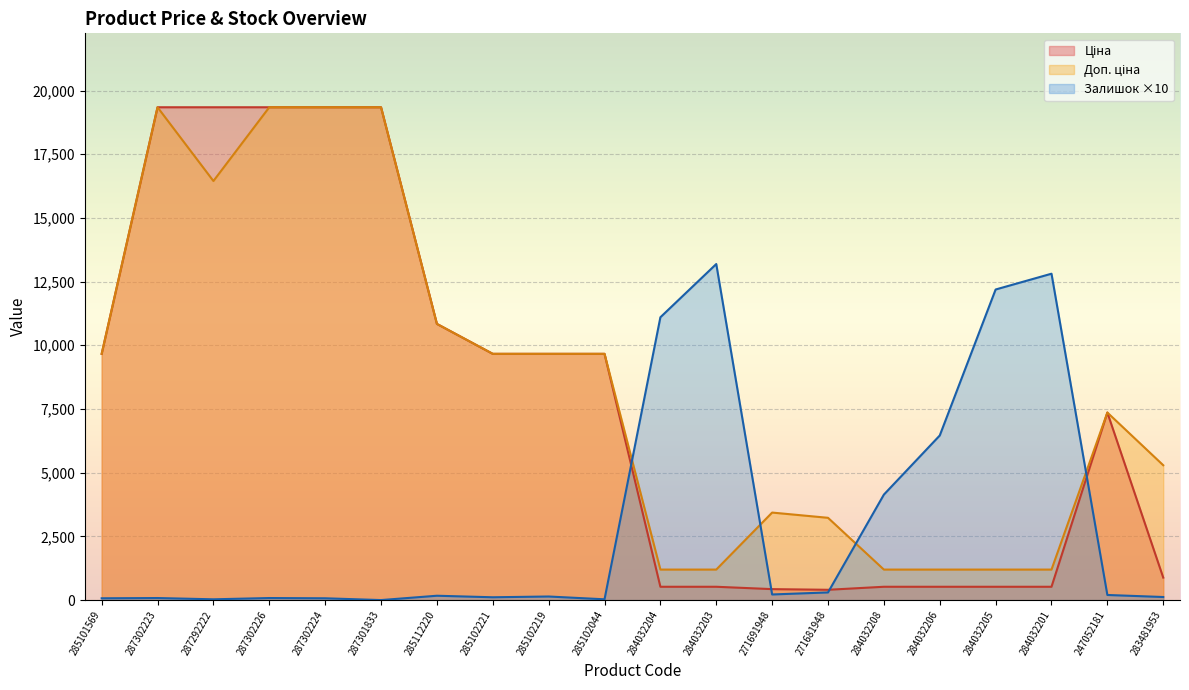

Which series has the largest total across all categories?

Доп. ціна